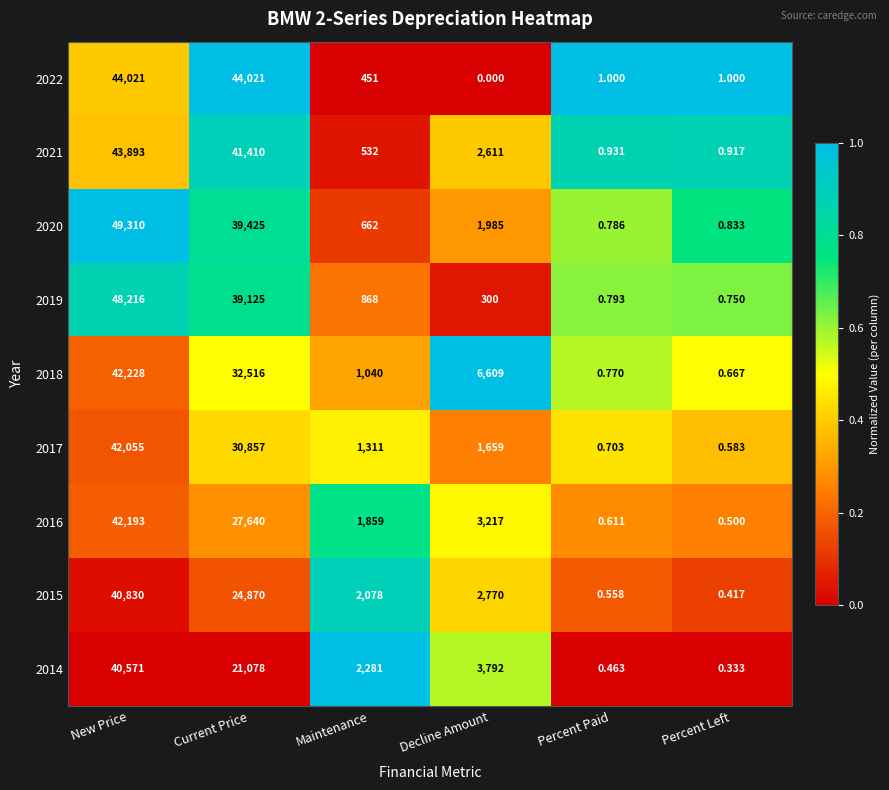

At which label does 2020 first exceed 1985?

New Price